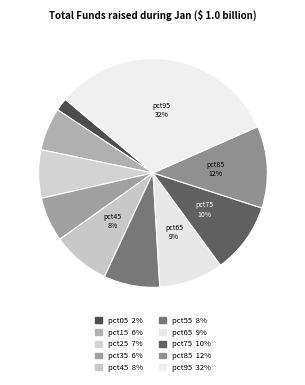

Is there any slice that represents more than half of the pie?

No